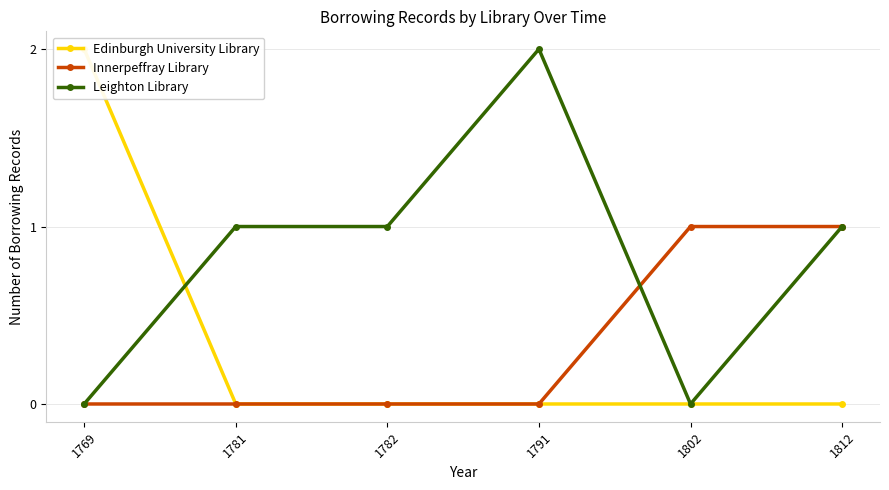

How many lines are shown in the chart?

3